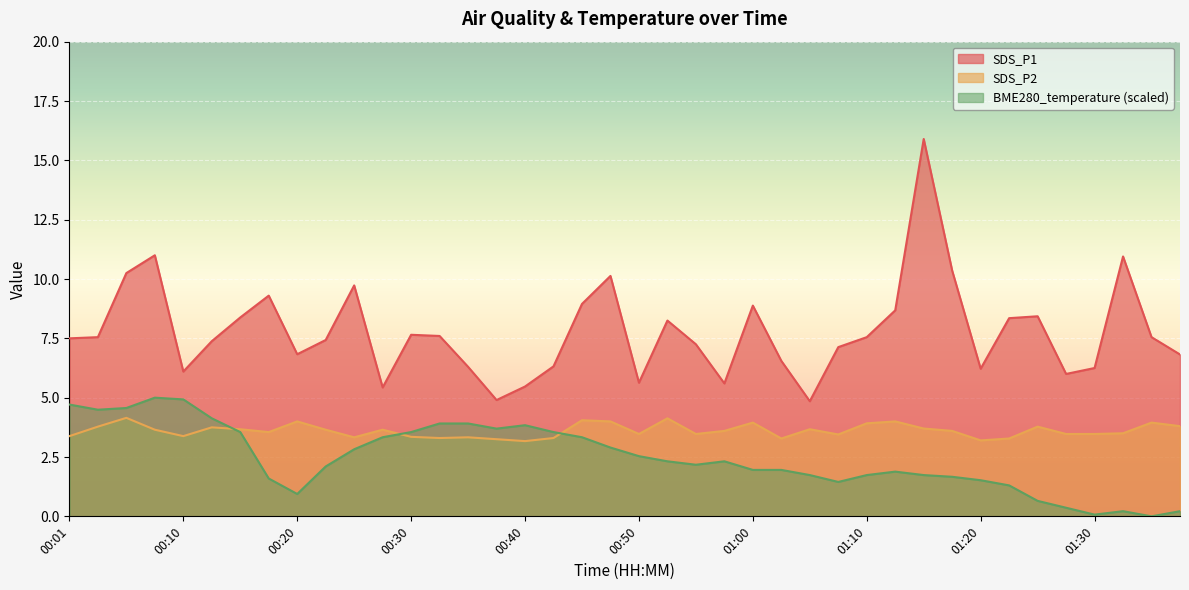

At which label is SDS_P1 closest to 10?

00:47